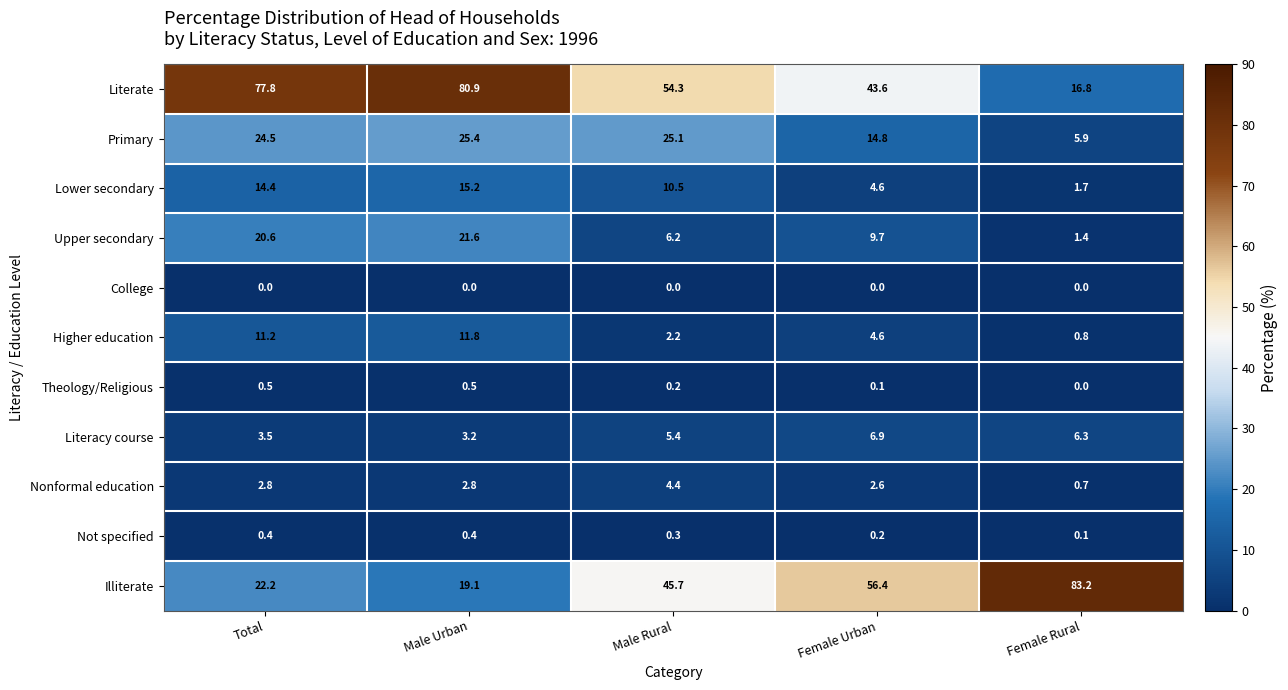

What is the average value of the Primary series?

19.1